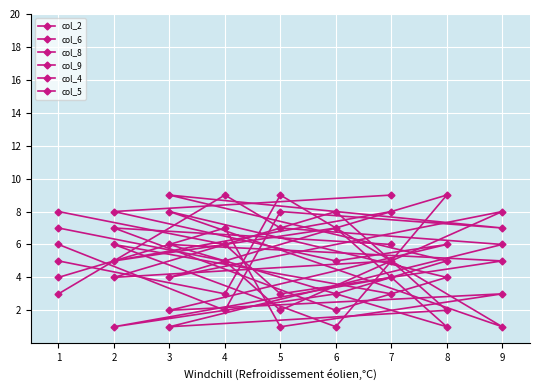

How many interior local valleys does the col_8 series have?

3